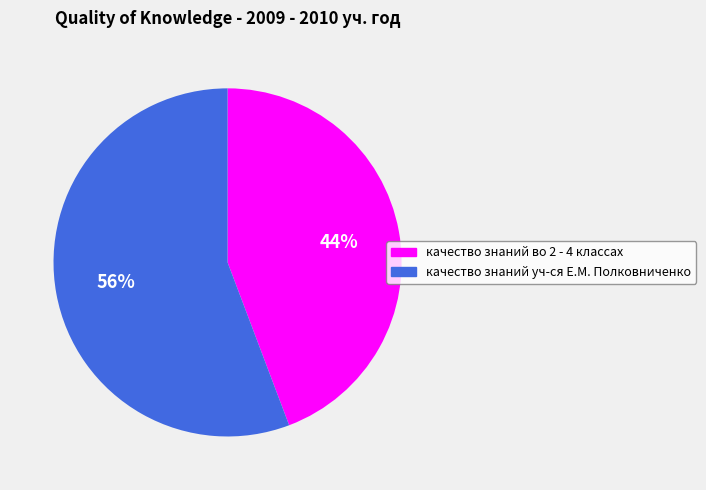

Combined, do качество знаний уч-ся Е.М. Полковниченко and качество знаний во 2 - 4 классах account for over 50%?

Yes